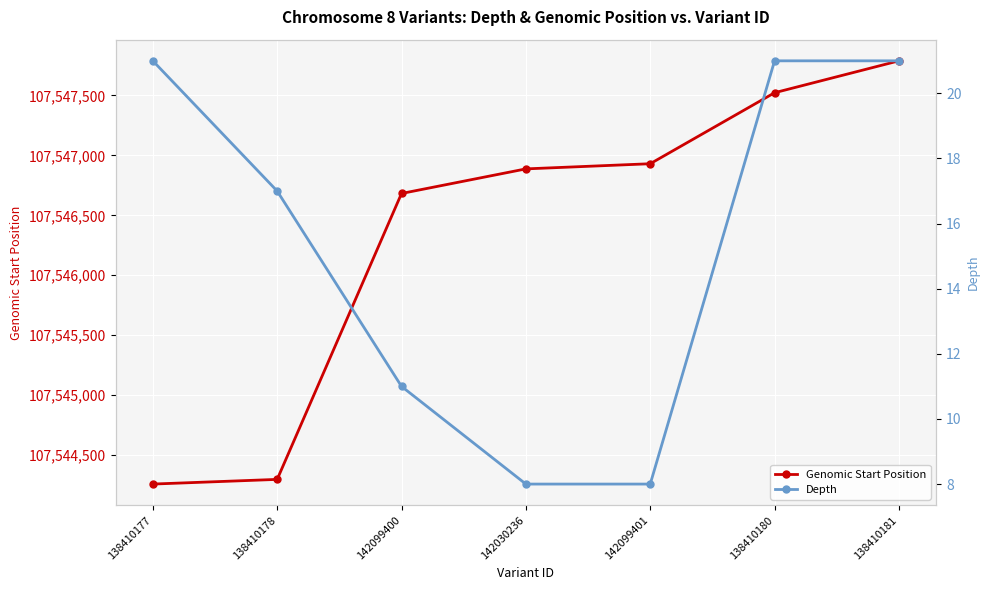

Which series has the largest total across all categories?

Genomic Start Position